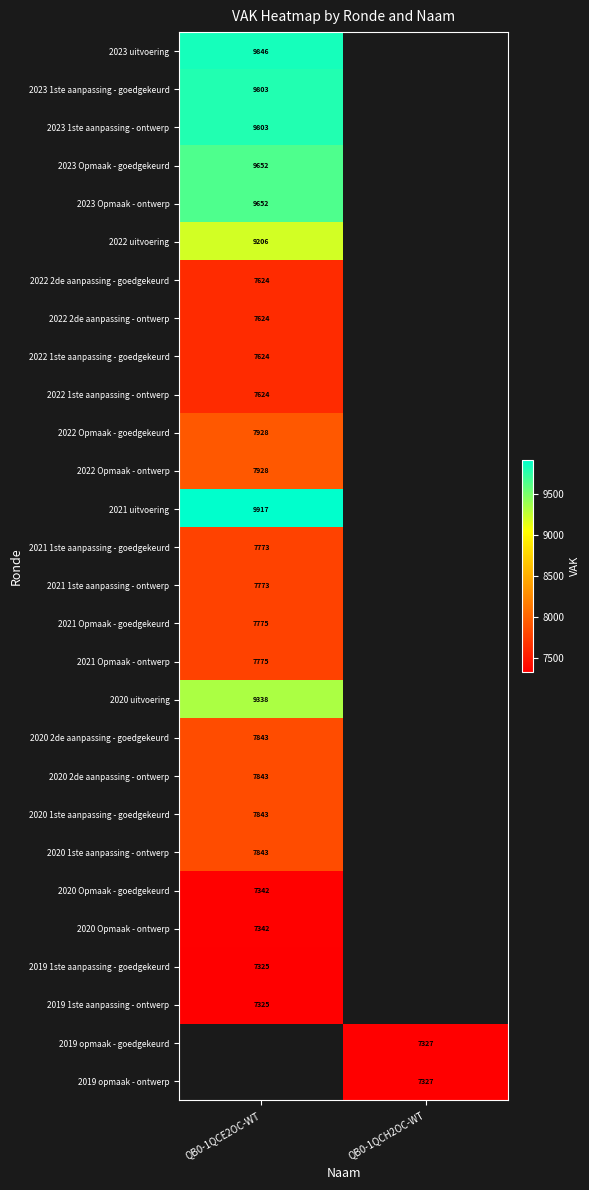

True or false: 2021 1ste aanpassing - ontwerp has a value of 7773 at QB0-1QCE2OC-WT.

True